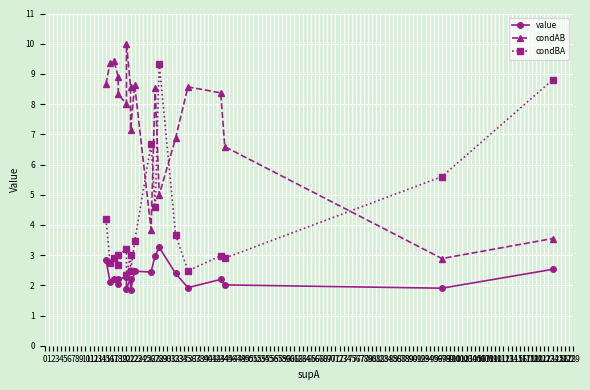

Which has a higher value, 20 or 21?

20